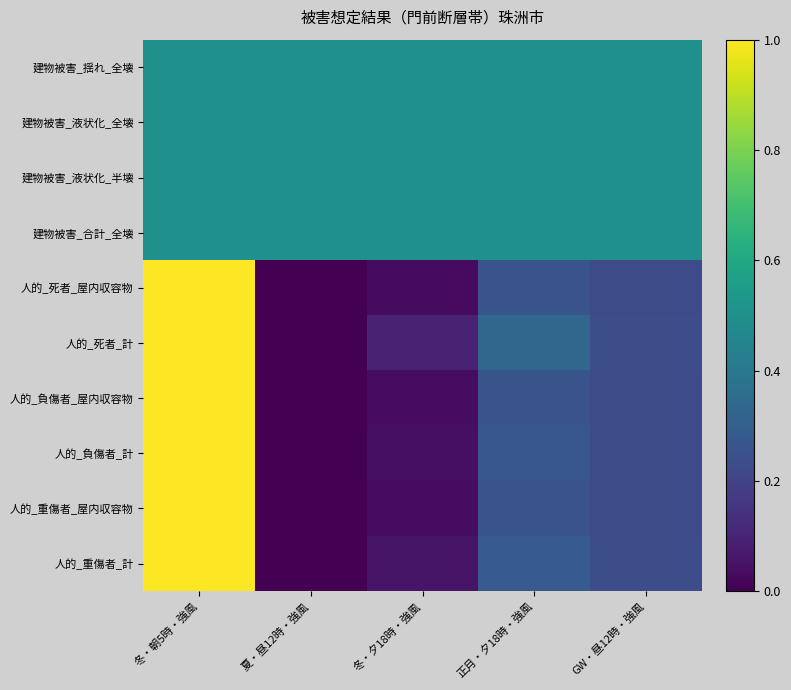

Rank the series by their maximum value, from highest to lowest.

人的_死者_屋内収容物, 人的_死者_計, 人的_負傷者_屋内収容物, 人的_負傷者_計, 人的_重傷者_屋内収容物, 人的_重傷者_計, 建物被害_揺れ_全壊, 建物被害_液状化_全壊, 建物被害_液状化_半壊, 建物被害_合計_全壊